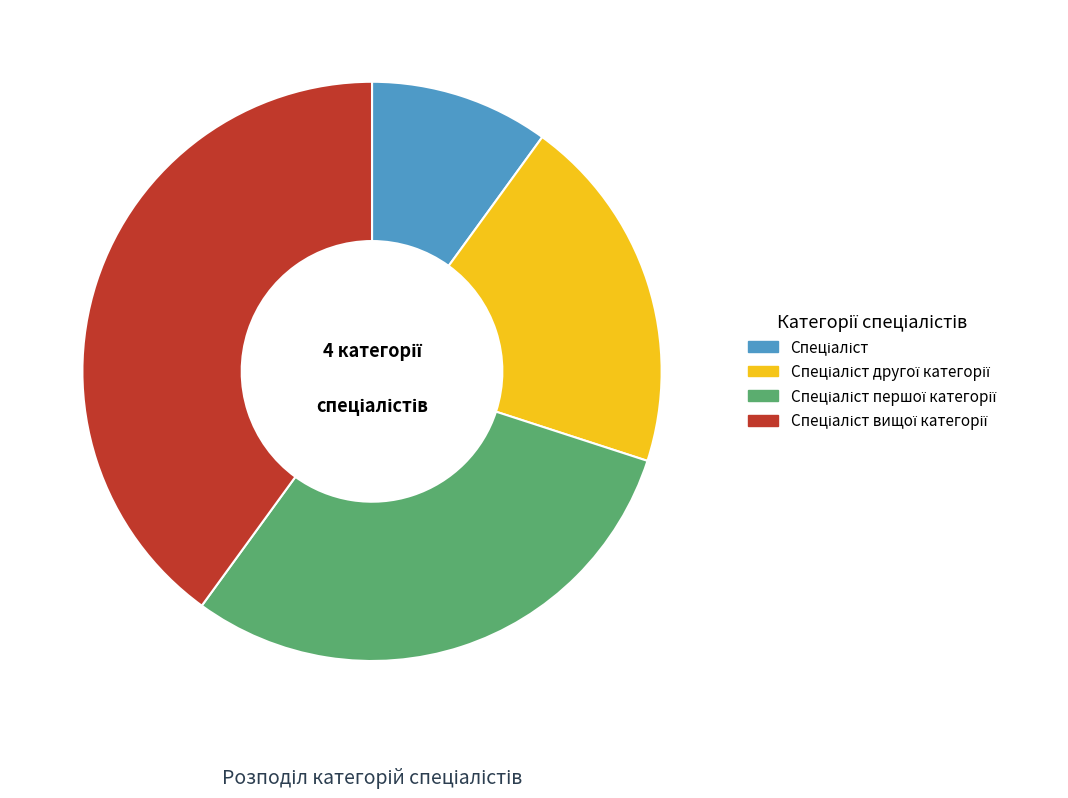

Is there any slice that represents more than half of the pie?

No